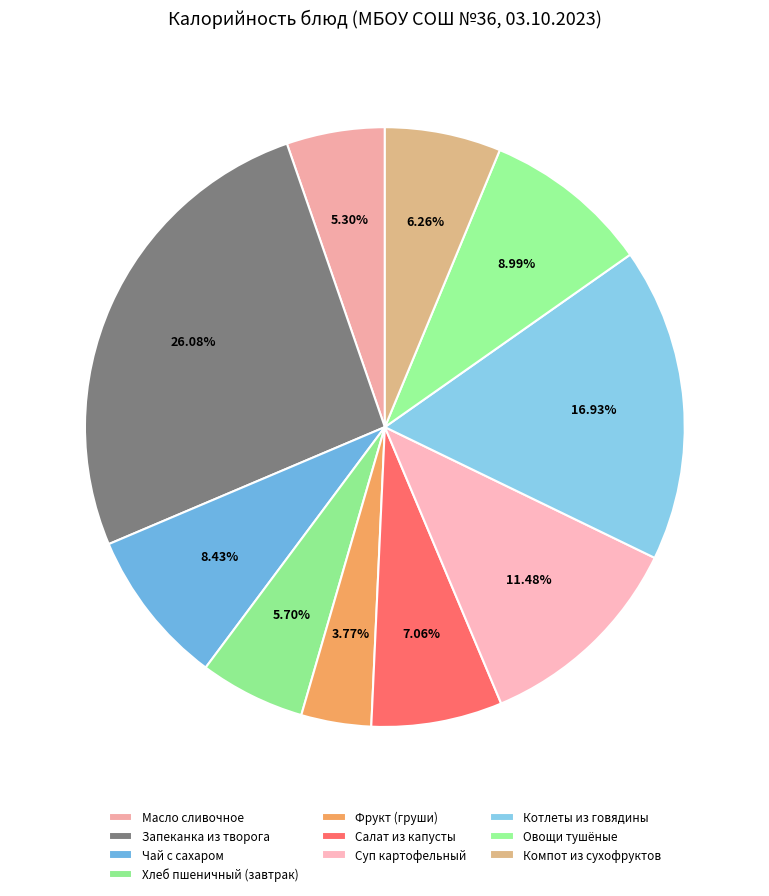

Count the number of slices in the pie.

10